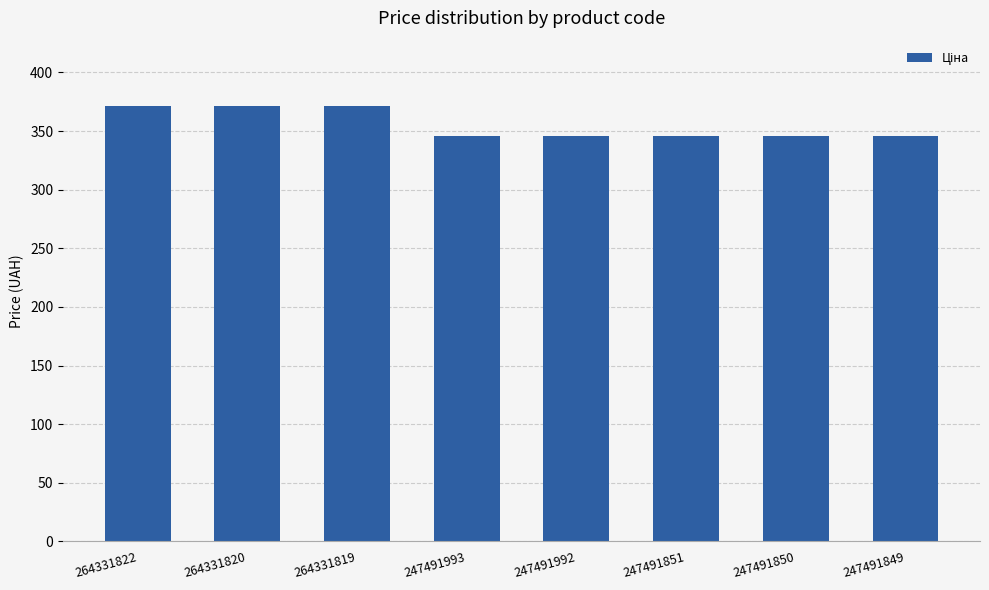

Reading right to left, what are all the values shown in this chart?

247491849=345.6	247491850=345.6	247491851=345.6	247491992=345.6	247491993=345.6	264331819=371.4	264331820=371.4	264331822=371.4